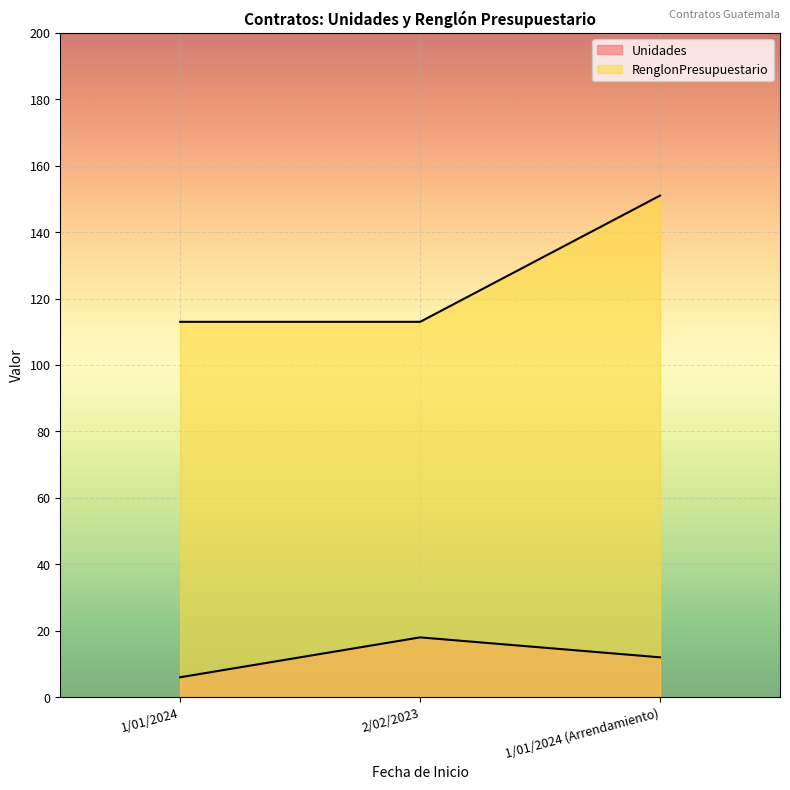

At which category is the sum across all series the highest?

1/01/2024 (Arrendamiento)